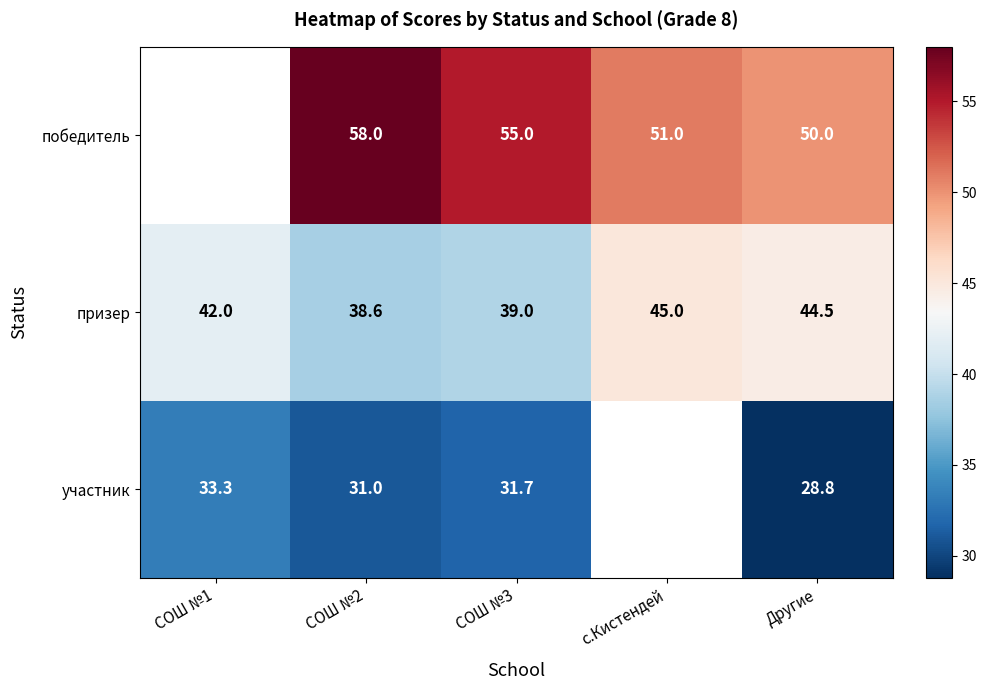

Is the value of победитель at Другие greater than the value of участник at СОШ №2?

Yes